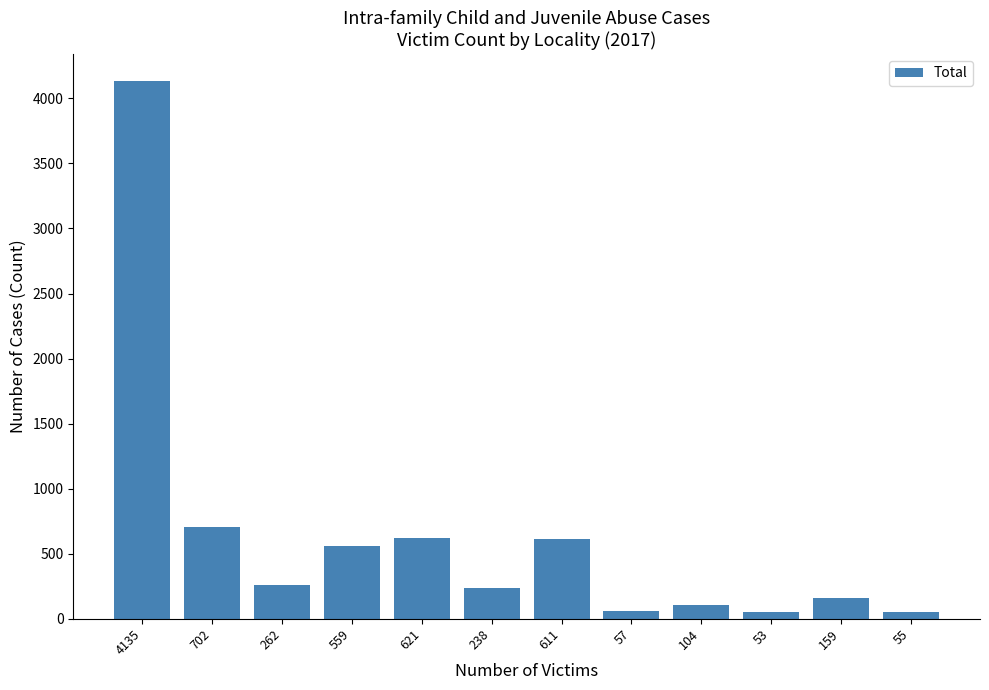

What is the change in value from 4135 to 702?

-3433